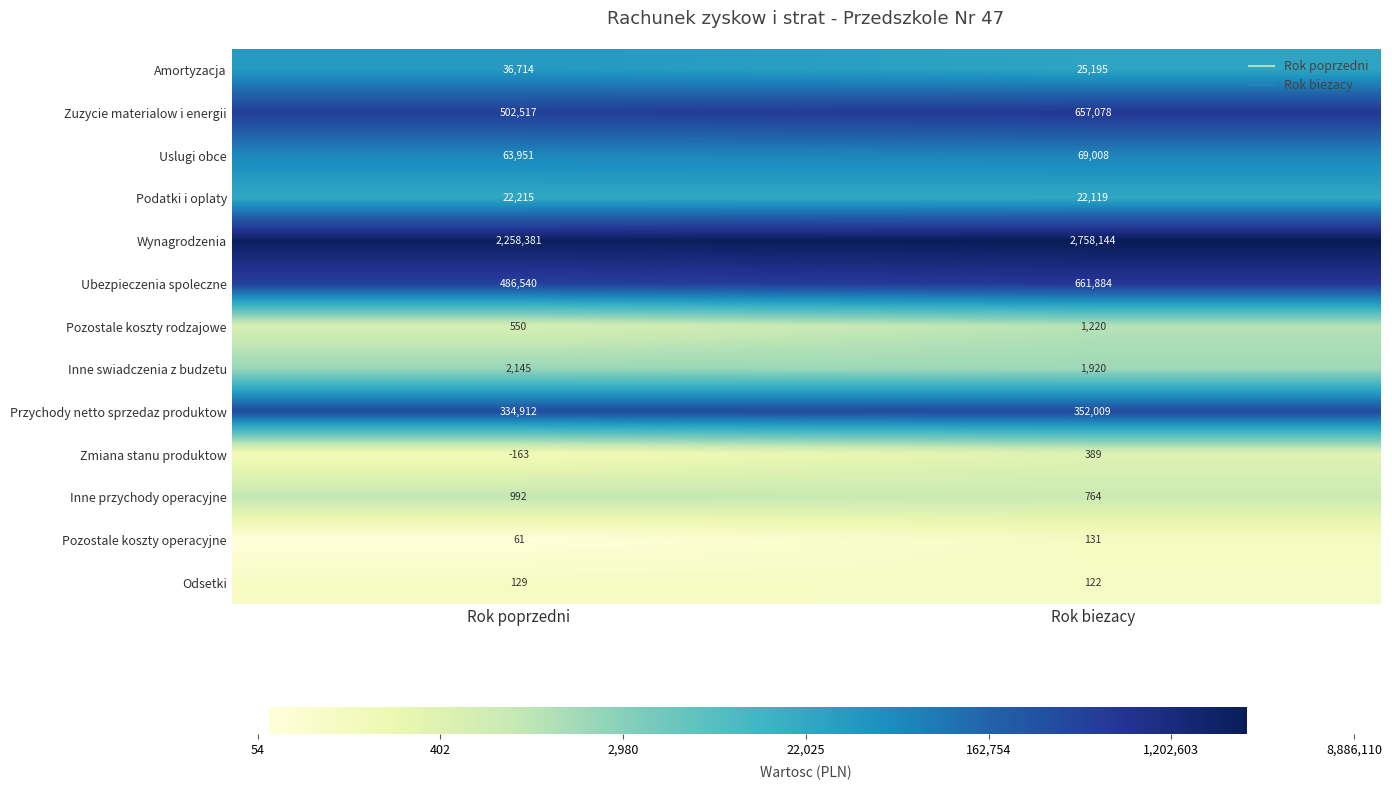

What is the total value across all series at Rok biezacy?

4549983